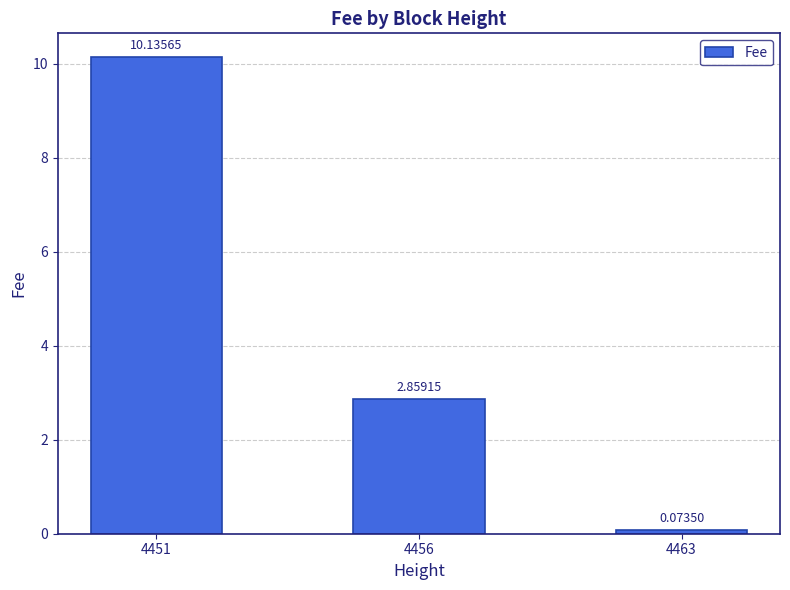

Rank the categories by value from lowest to highest.

4463, 4456, 4451